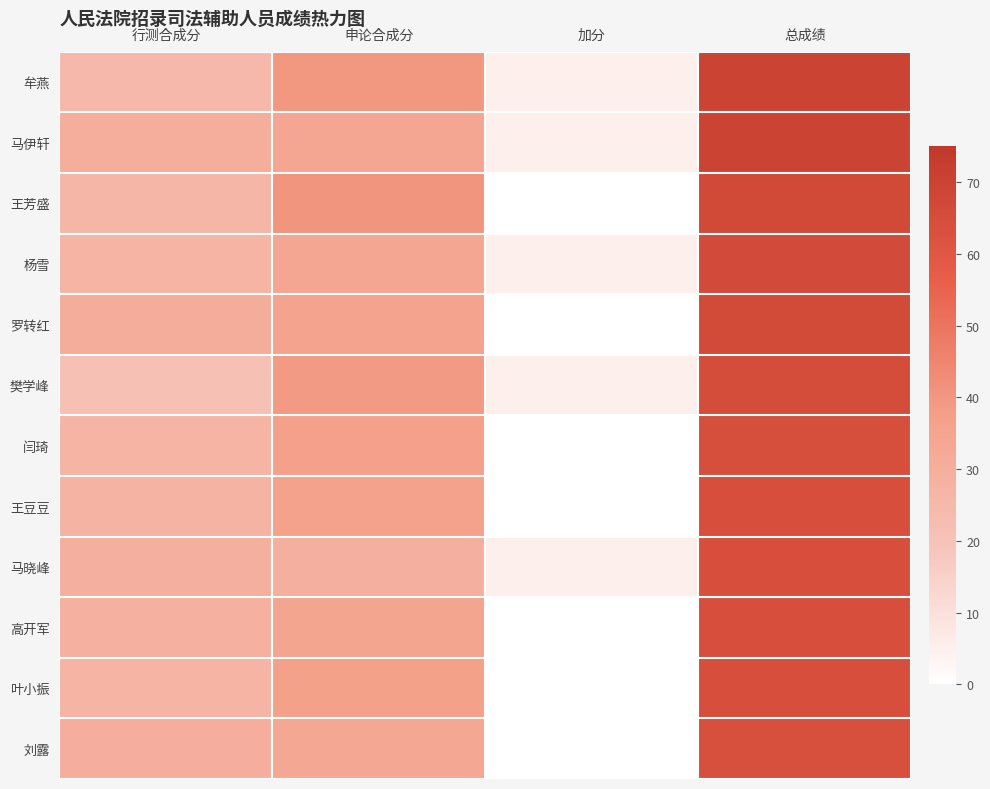

What is the spread (max minus min) of values at 加分?

5.0